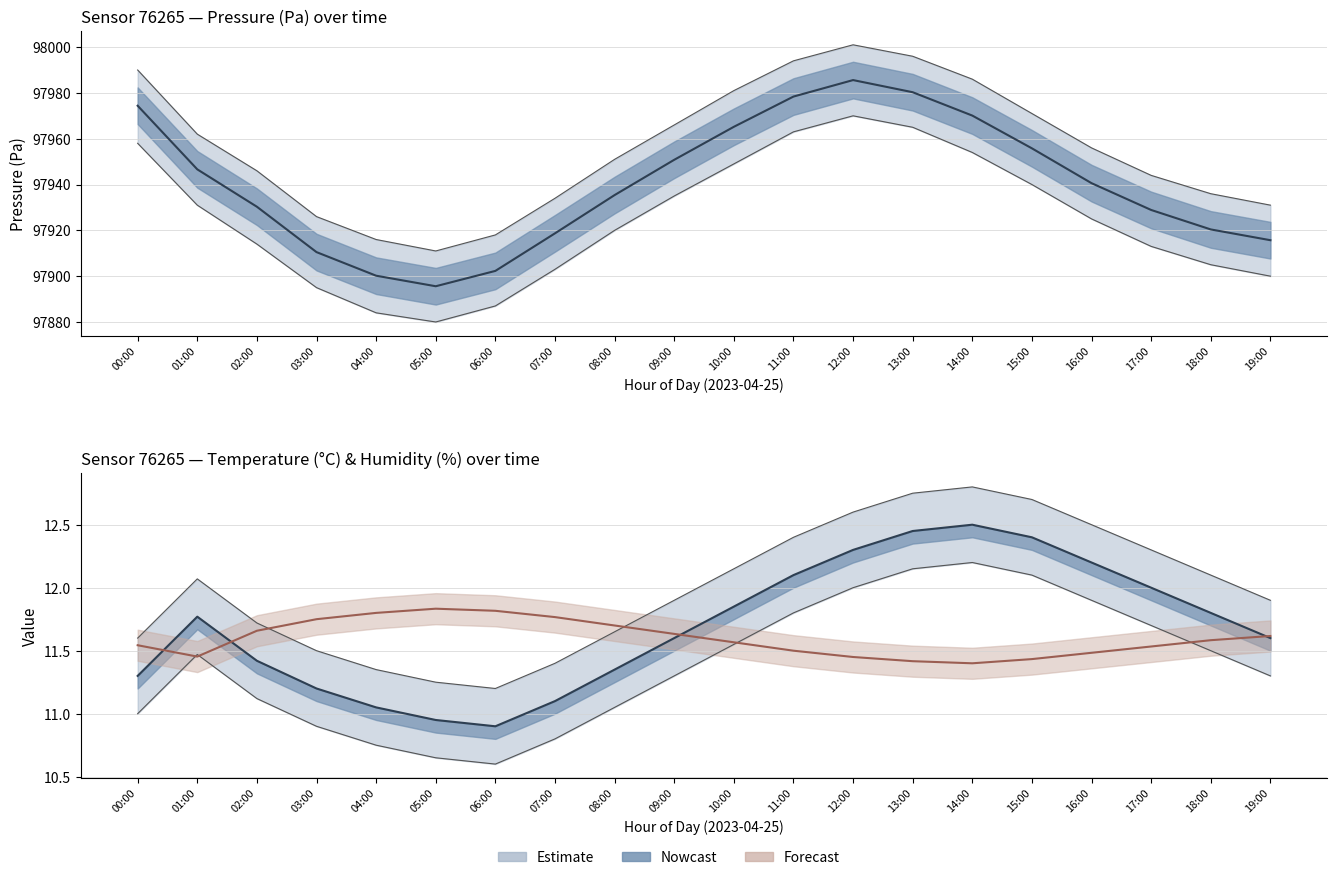

At which category is the sum across all series the highest?

12:00